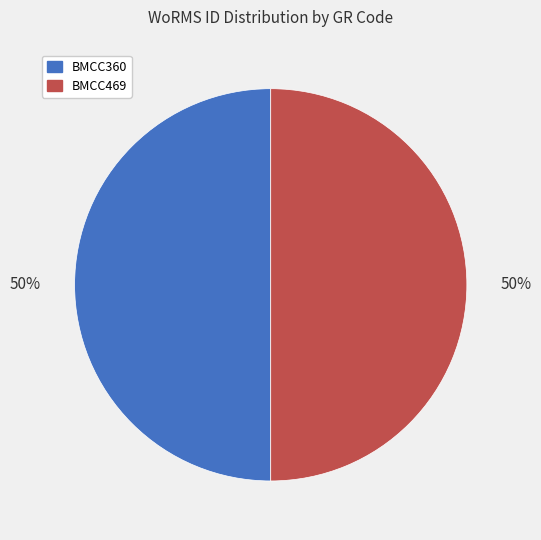

What percentage is the BMCC360 slice, to the nearest percent?

50%